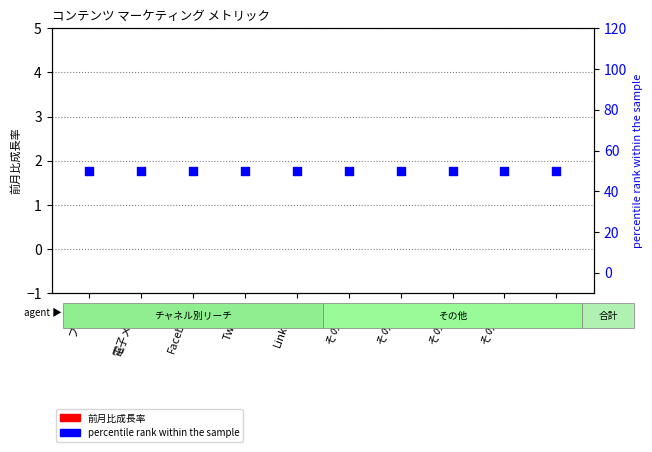

Which series has the widest spread of Y values?

前月比成長率